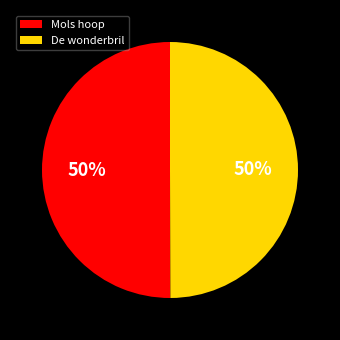

What is the ratio of the value at De wonderbril to the value at Mols hoop?

1.0